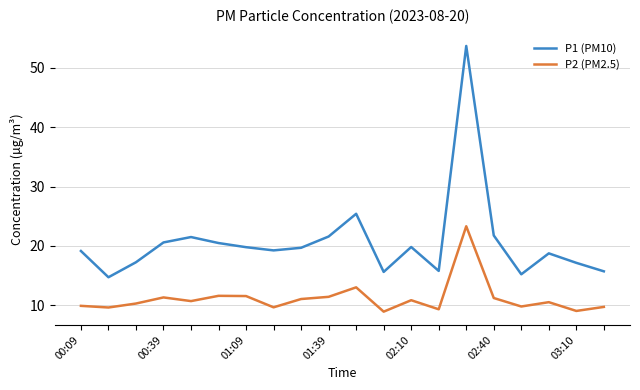

True or false: P1 (PM10) and P2 (PM2.5) cross at least once.

False